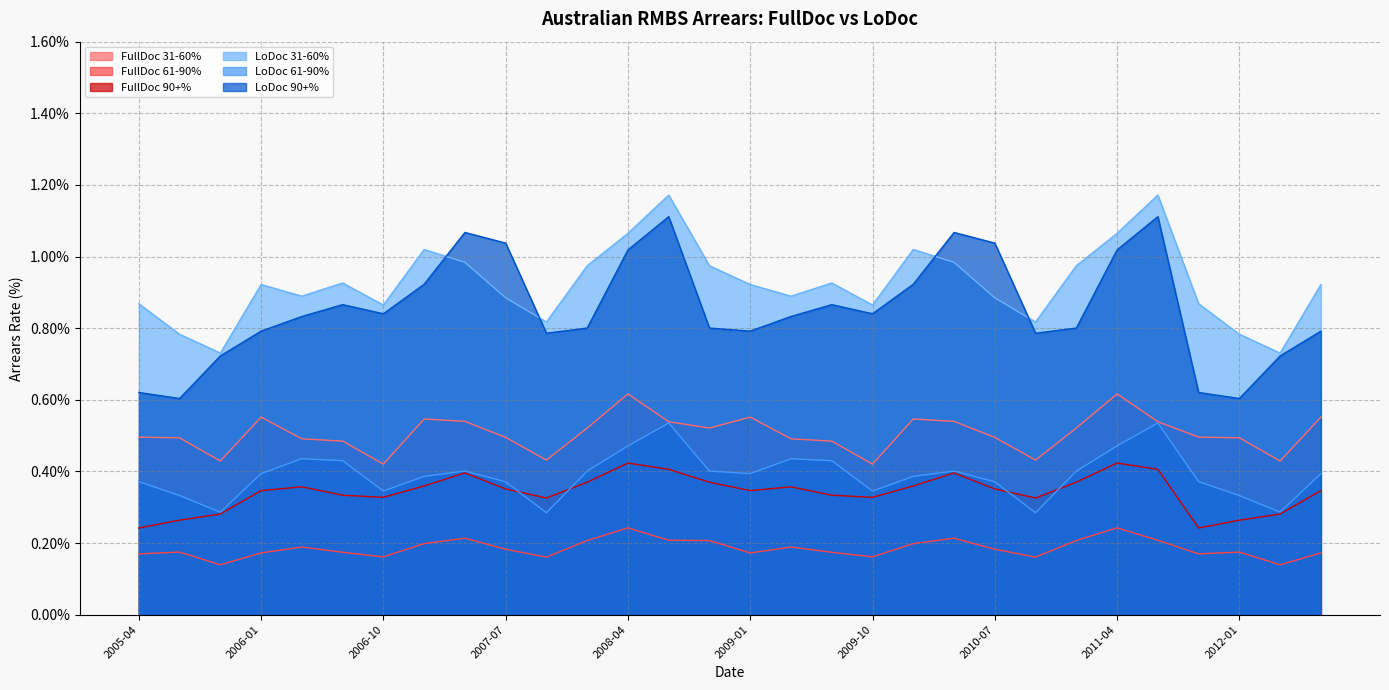

What are all the series names shown in the legend?

FullDoc 31-60%, FullDoc 61-90%, FullDoc 90+%, LoDoc 31-60%, LoDoc 61-90%, LoDoc 90+%